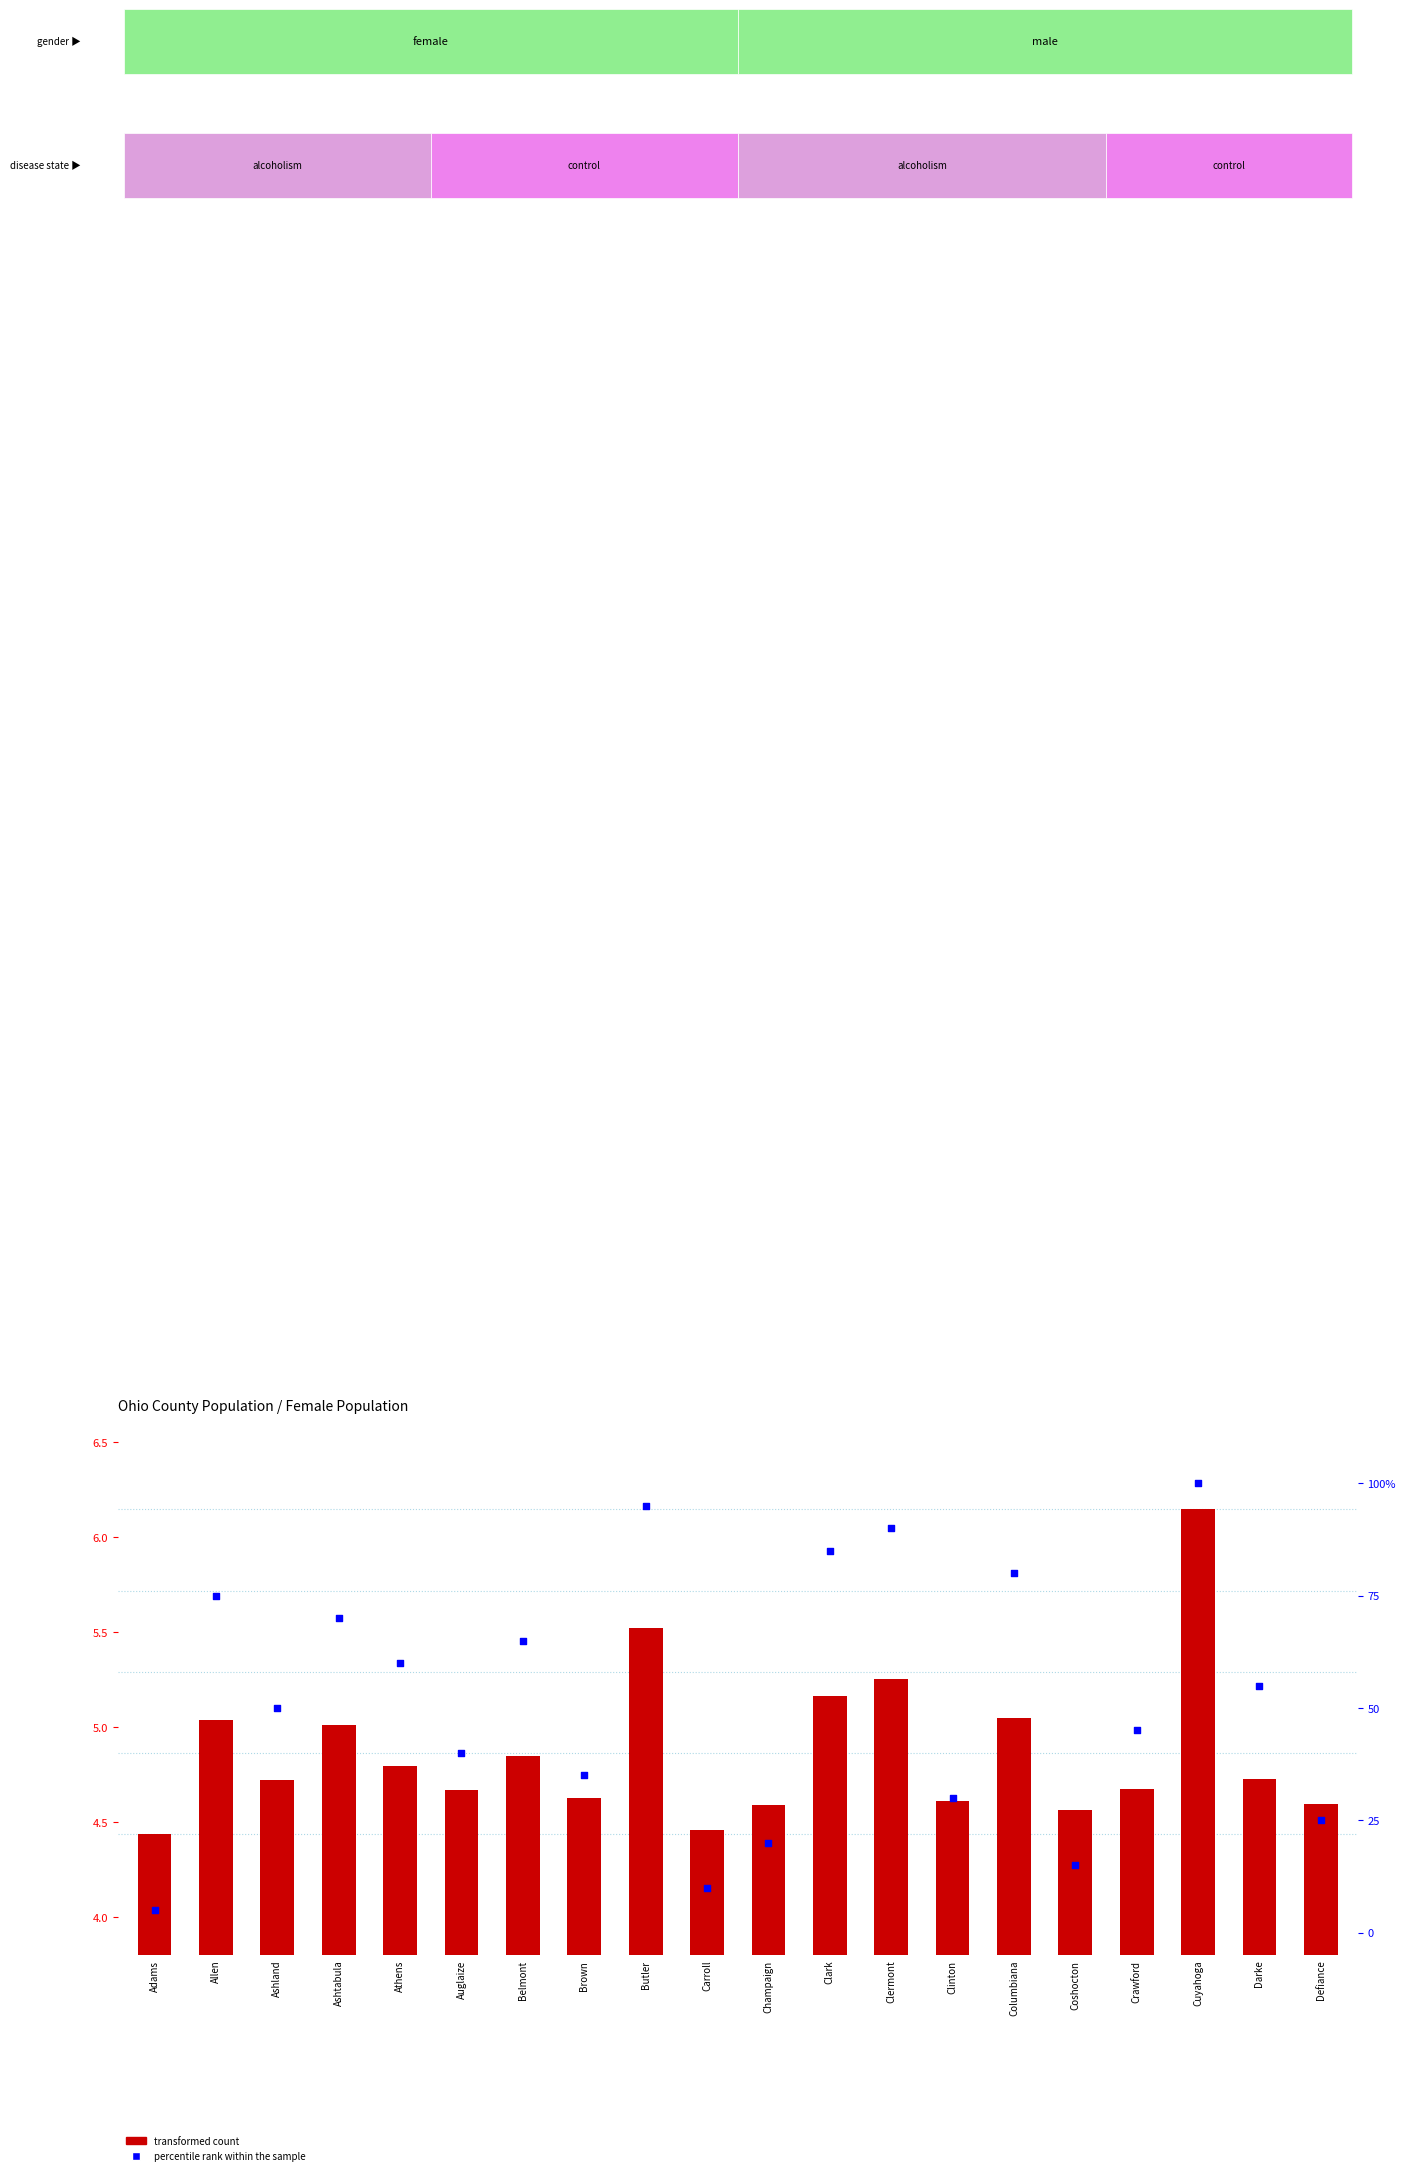

At which category is the sum across all series the highest?

Cuyahoga